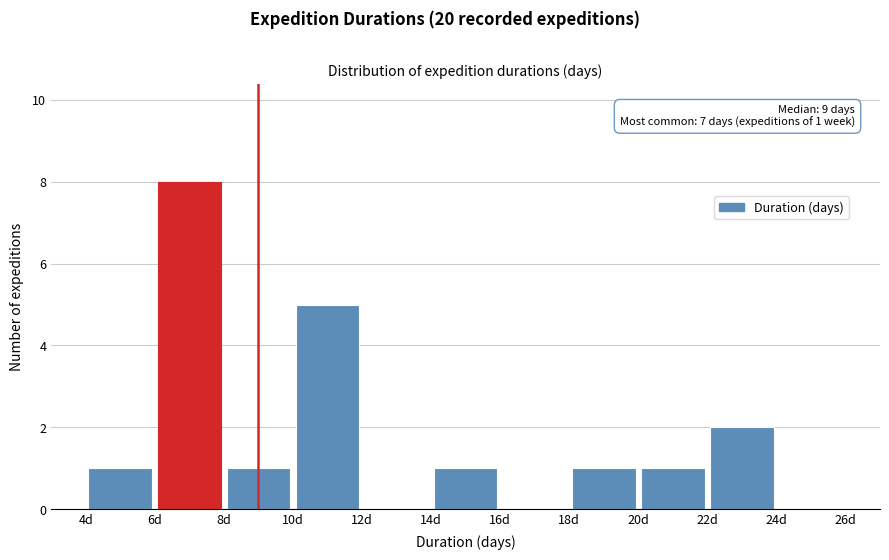

Which range on the x-axis has the tallest bar?

6 to 8